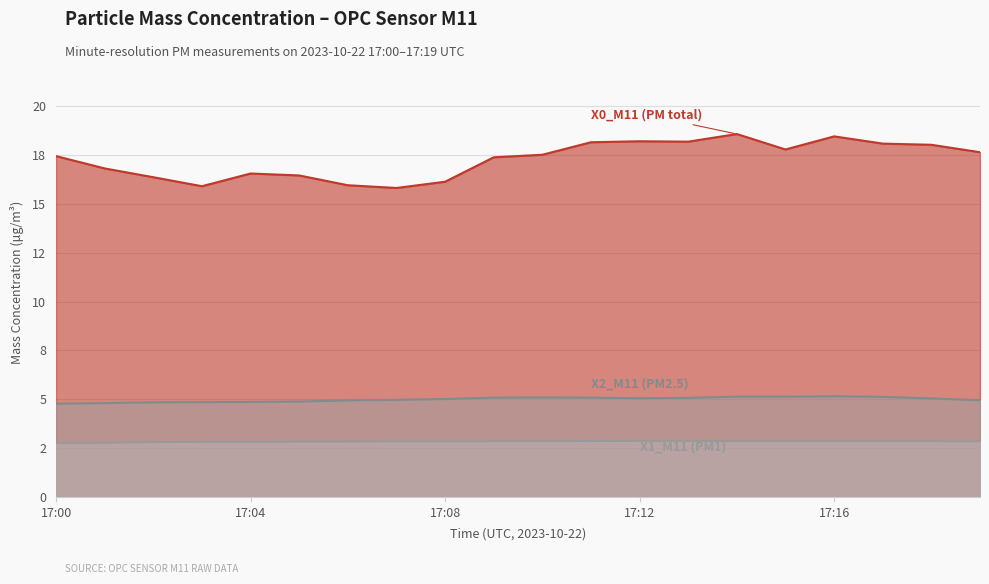

At which category does the chart reach its peak across all series?

17:14